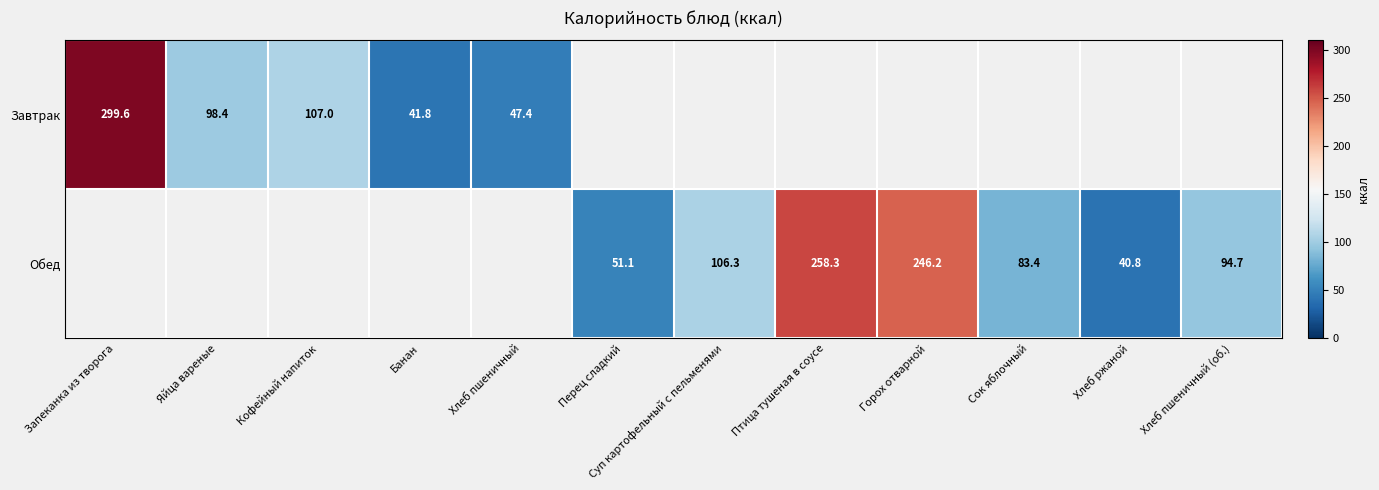

Is the value of Обед at Перец сладкий greater than the value of Завтрак at Яйца вареные?

No